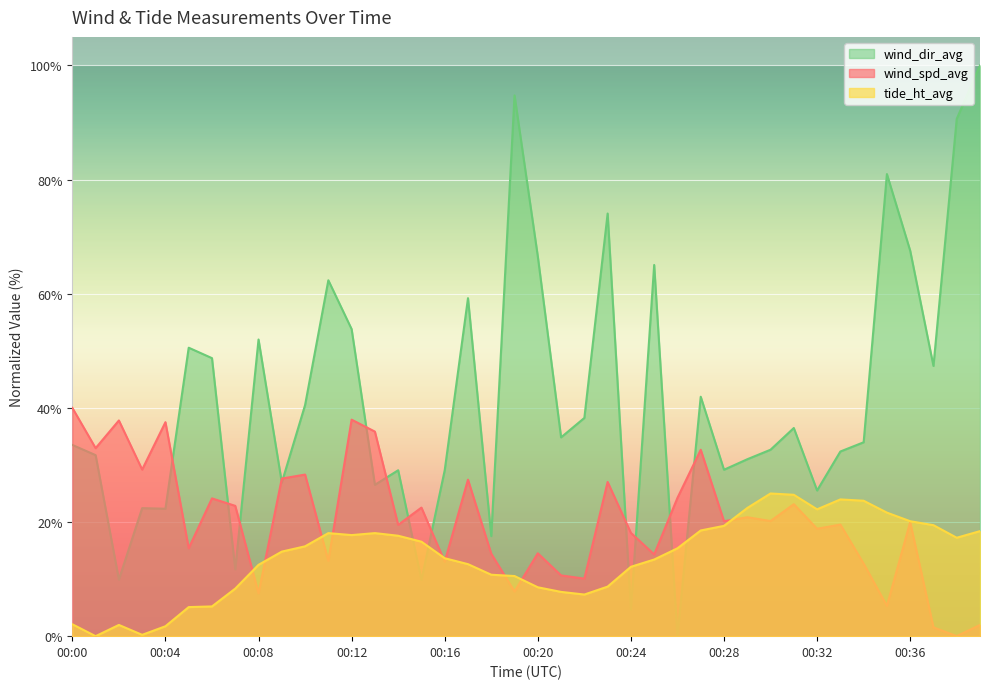

Which series has the widest spread of values?

wind_dir_avg